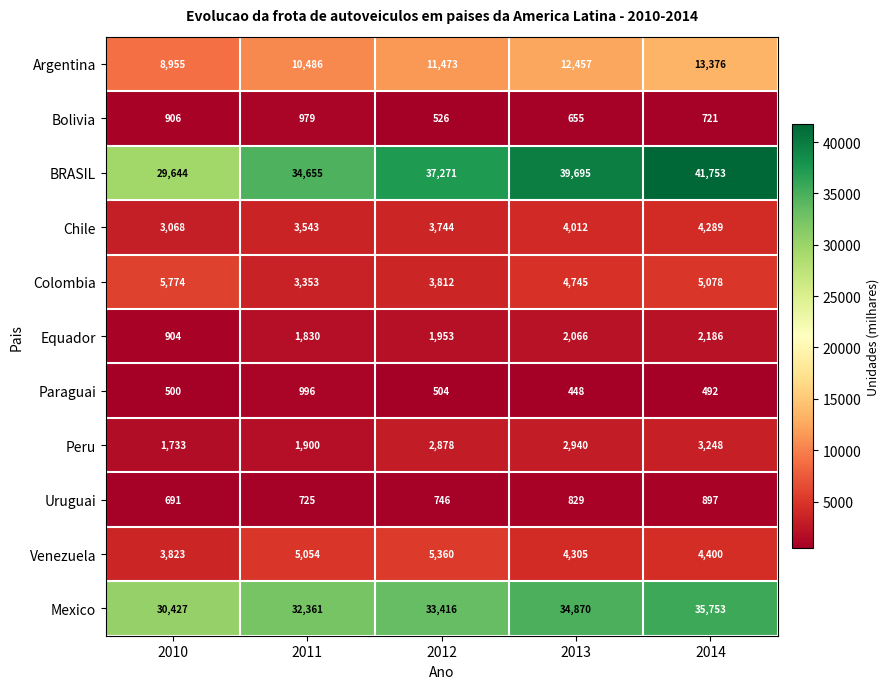

Count the number of categories in the chart.

5